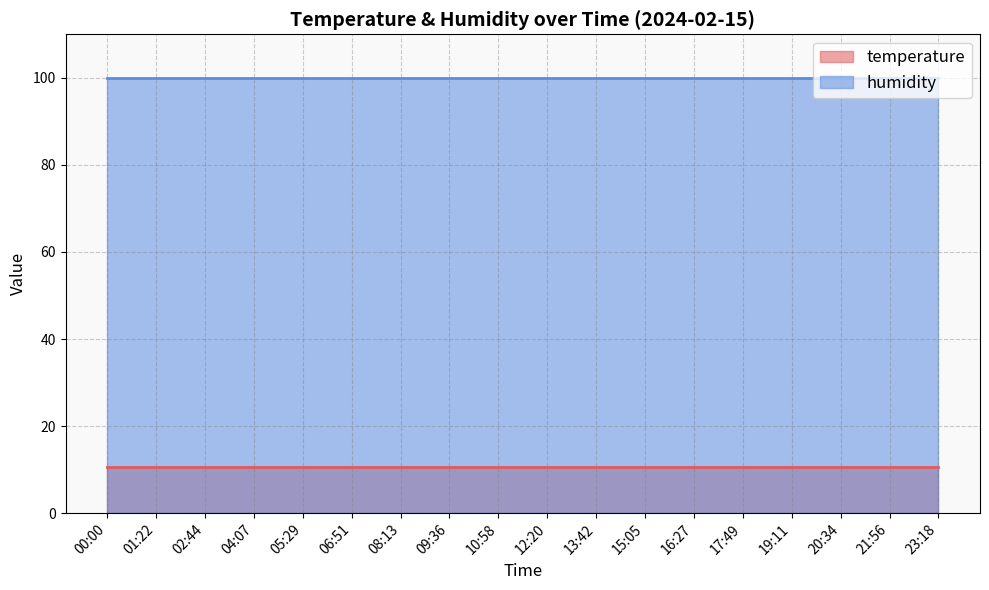

True or false: humidity and temperature intersect in this chart.

False